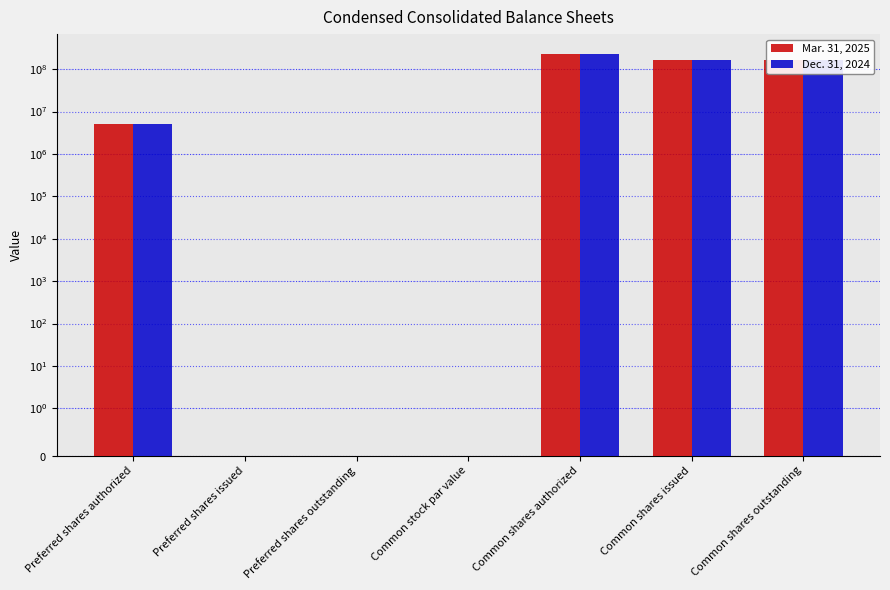

How many data points in Mar. 31, 2025 are above 5000000?

3